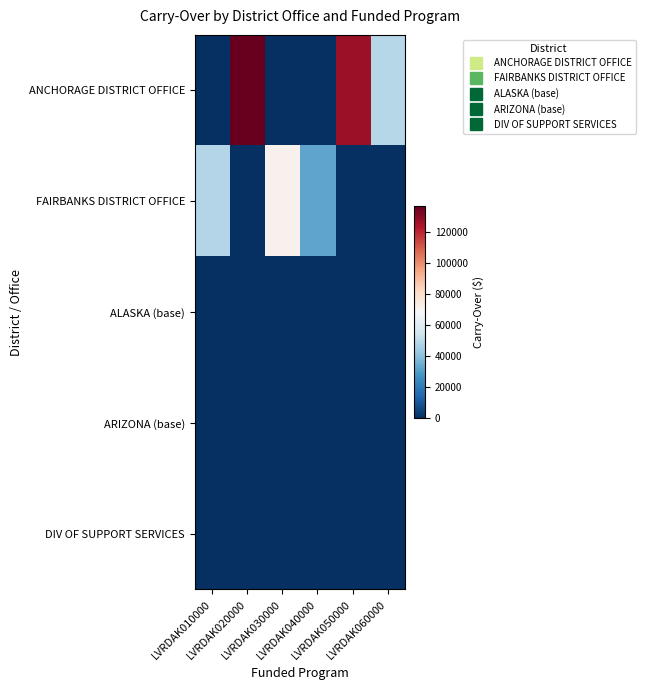

How many data points does each series have?

6